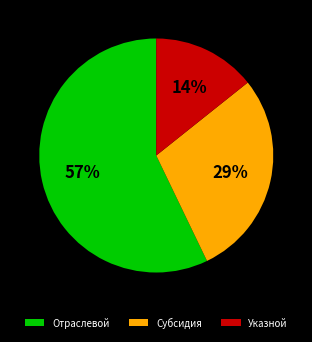

Which has a higher value, Отраслевой or Субсидия?

Отраслевой